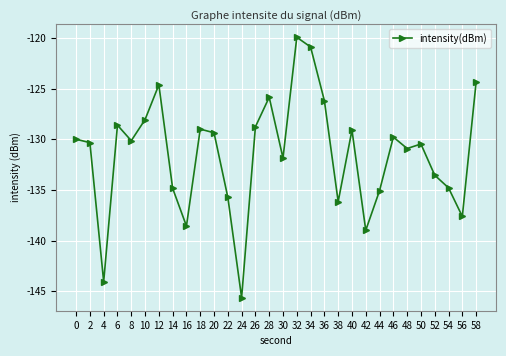

What is the minimum value shown in the chart?

-145.6